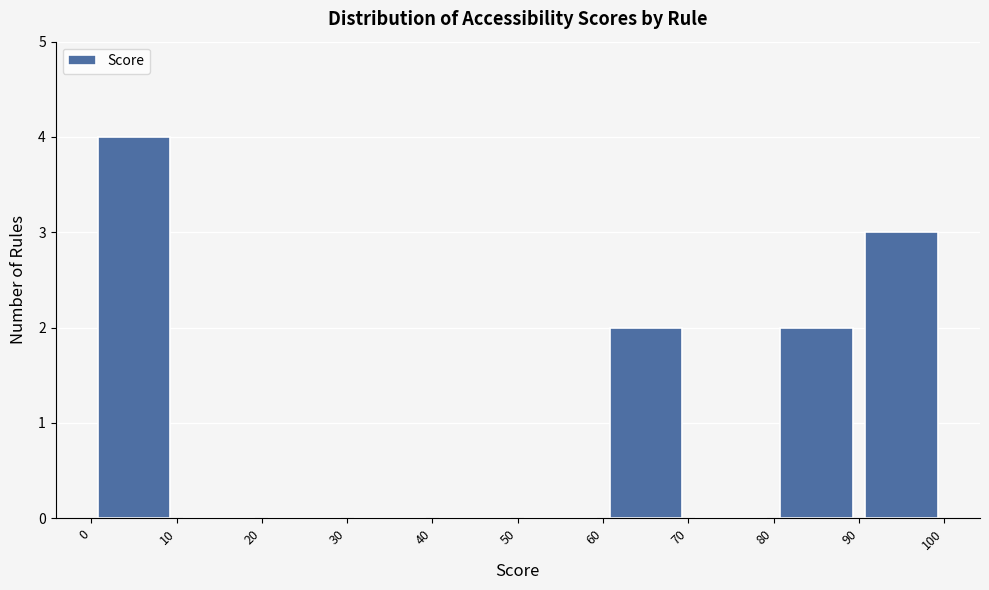

Which range on the x-axis has the tallest bar?

0 to 10